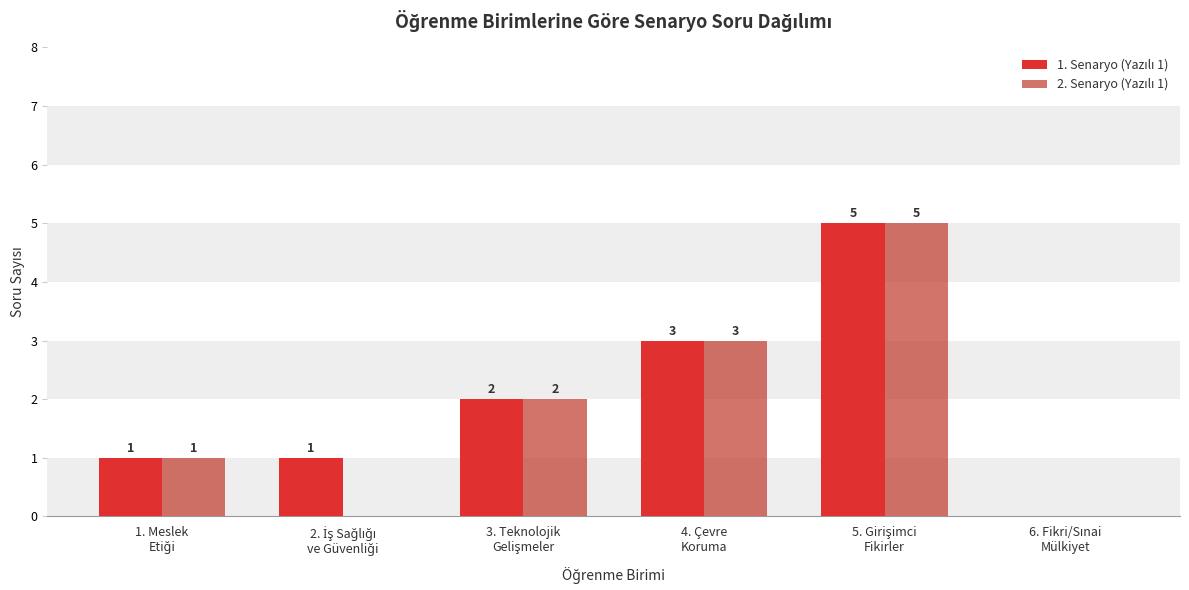

What is the label of the 4th bar from the left?

4. Çevre
Koruma